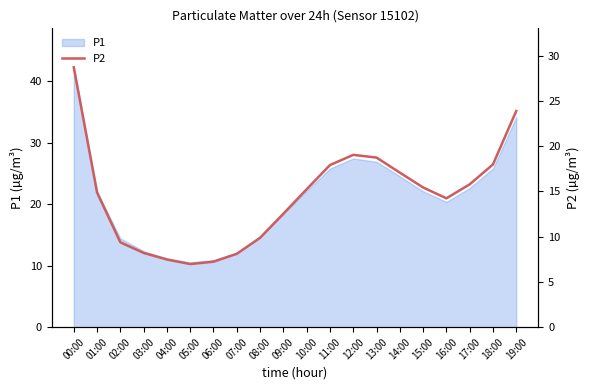

What is the difference between the values at 17:00 and 01:00?

0.9